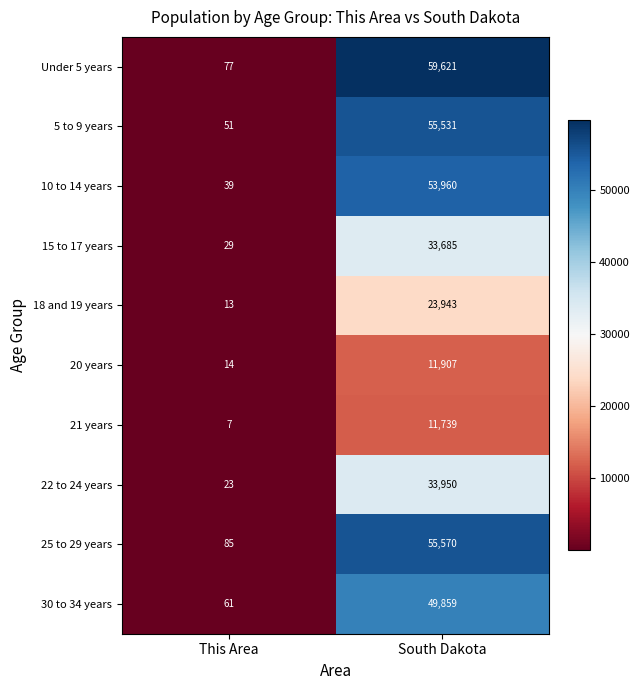

Read the 21 years value at South Dakota, to the nearest 10.

11740